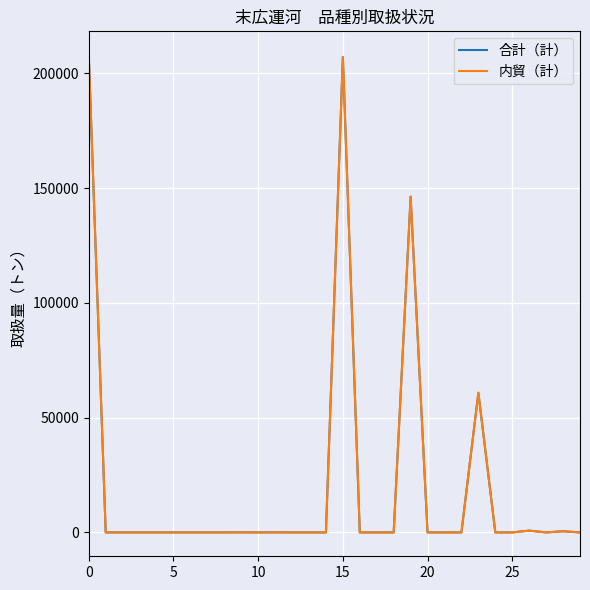

Does the chart have visible grid lines?

Yes